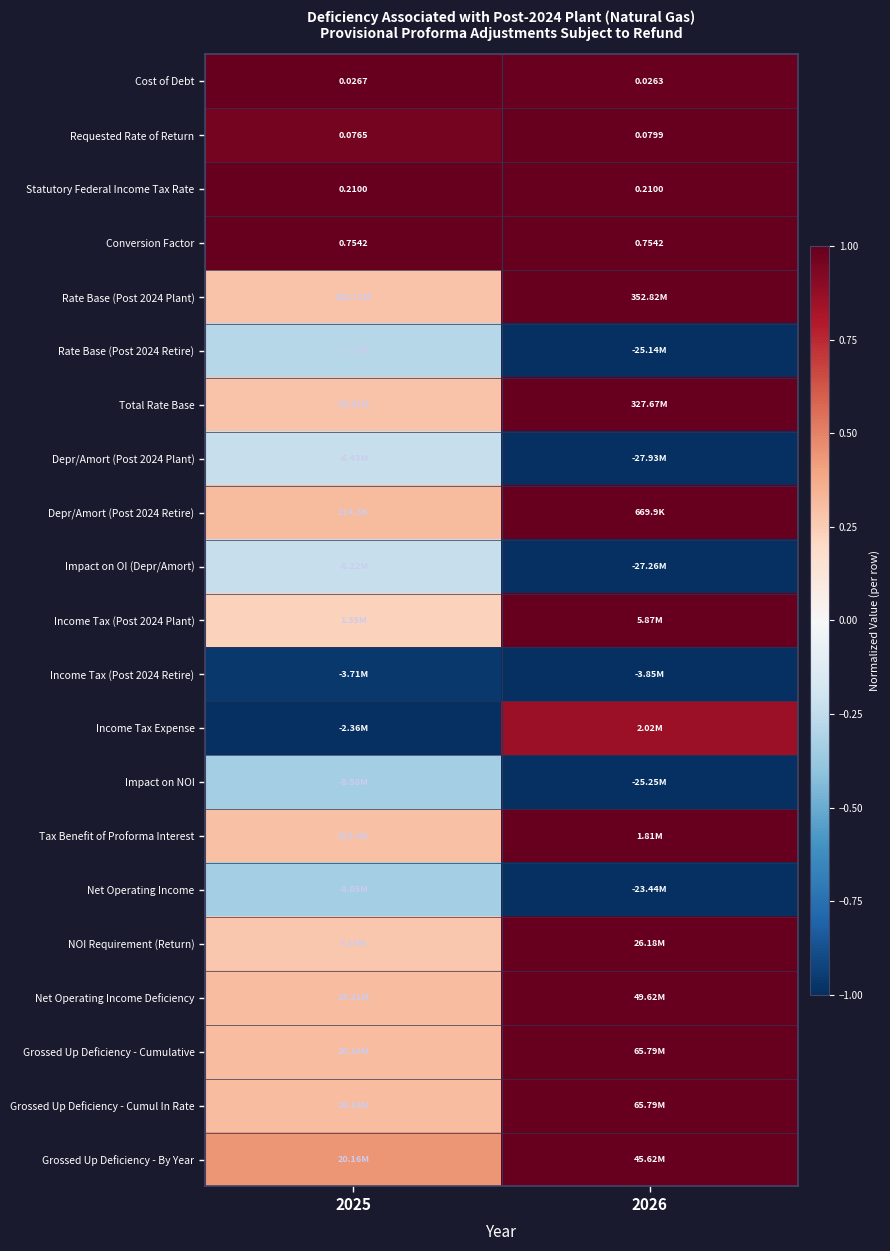

Is the value of Conversion Factor at 2025 greater than the value of Requested Rate of Return at 2025?

Yes